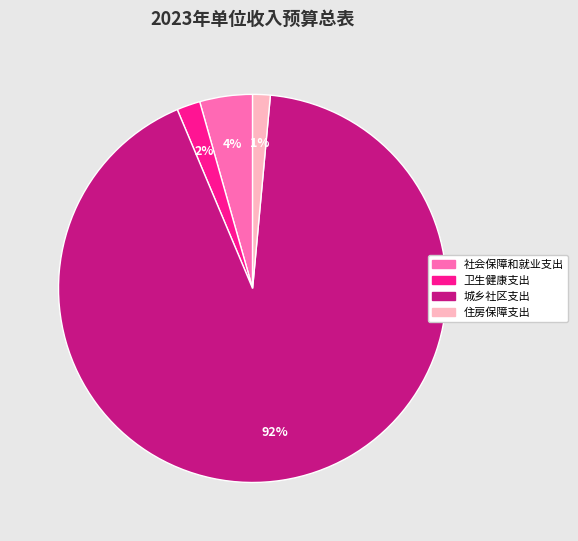

How many segments does this pie chart have?

4